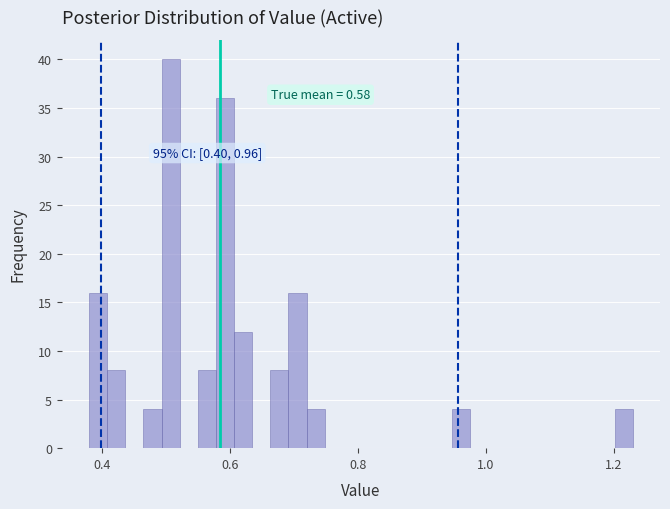

Read against the x-axis, roughly where is the centre of the tallest bar?

0.50